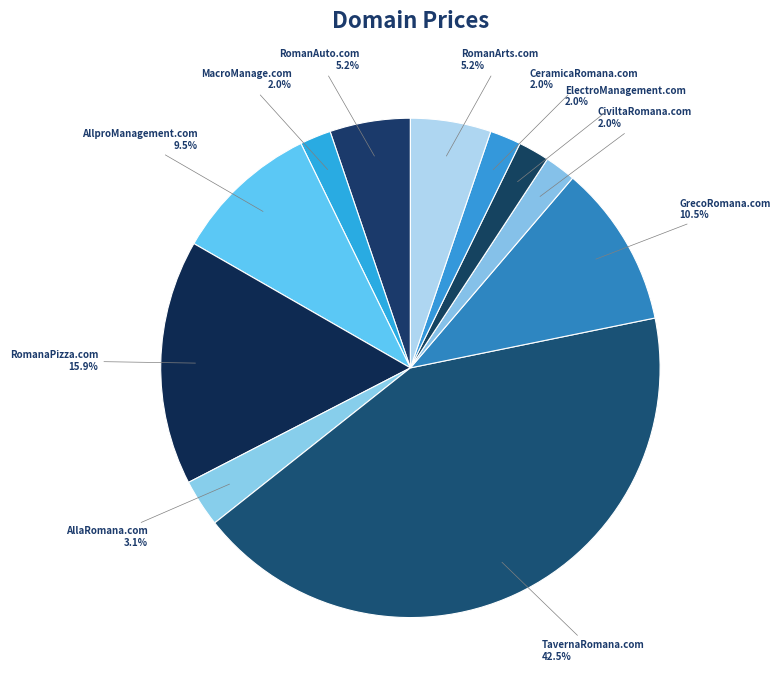

Which category has the biggest portion of the pie?

TavernaRomana.com